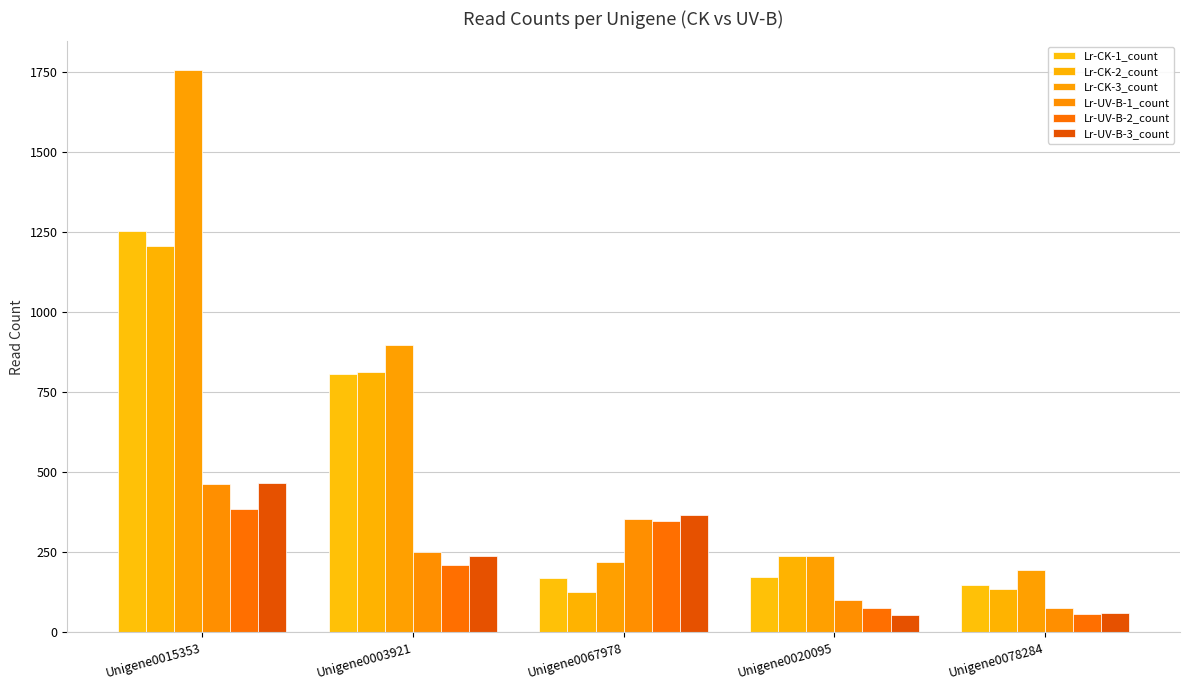

What is the difference between the second highest and minimum values in the Lr-CK-3_count series?

702